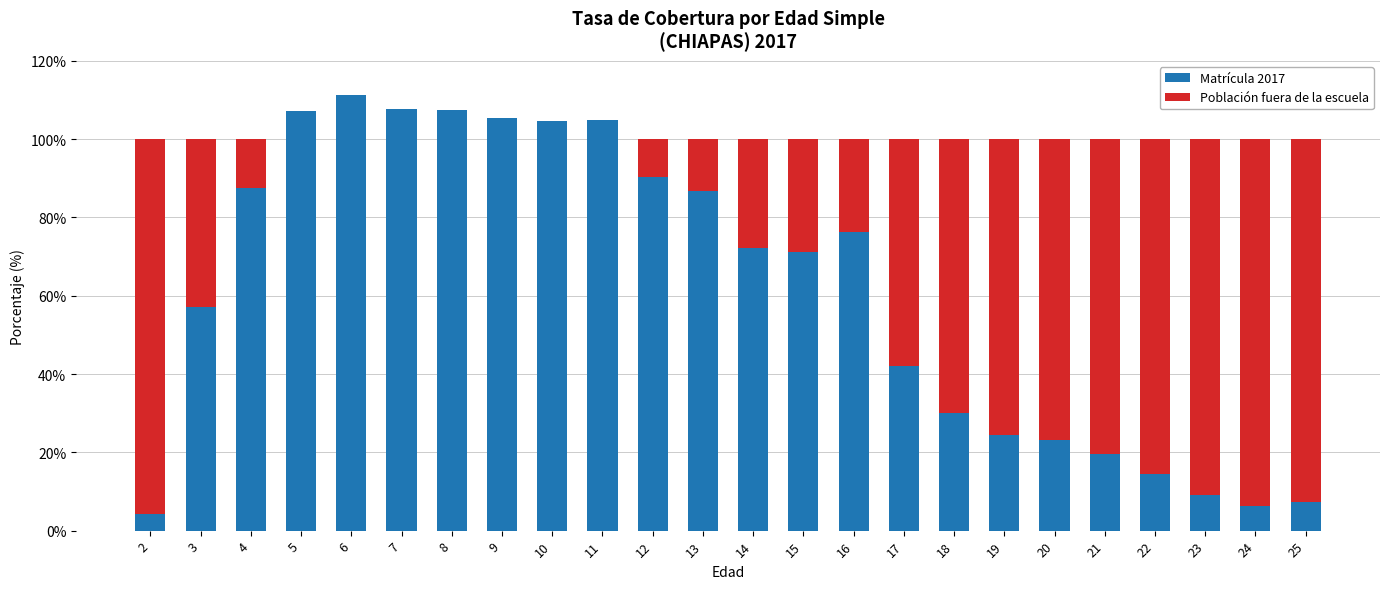

At which label does Matrícula 2017 reach its peak?

6